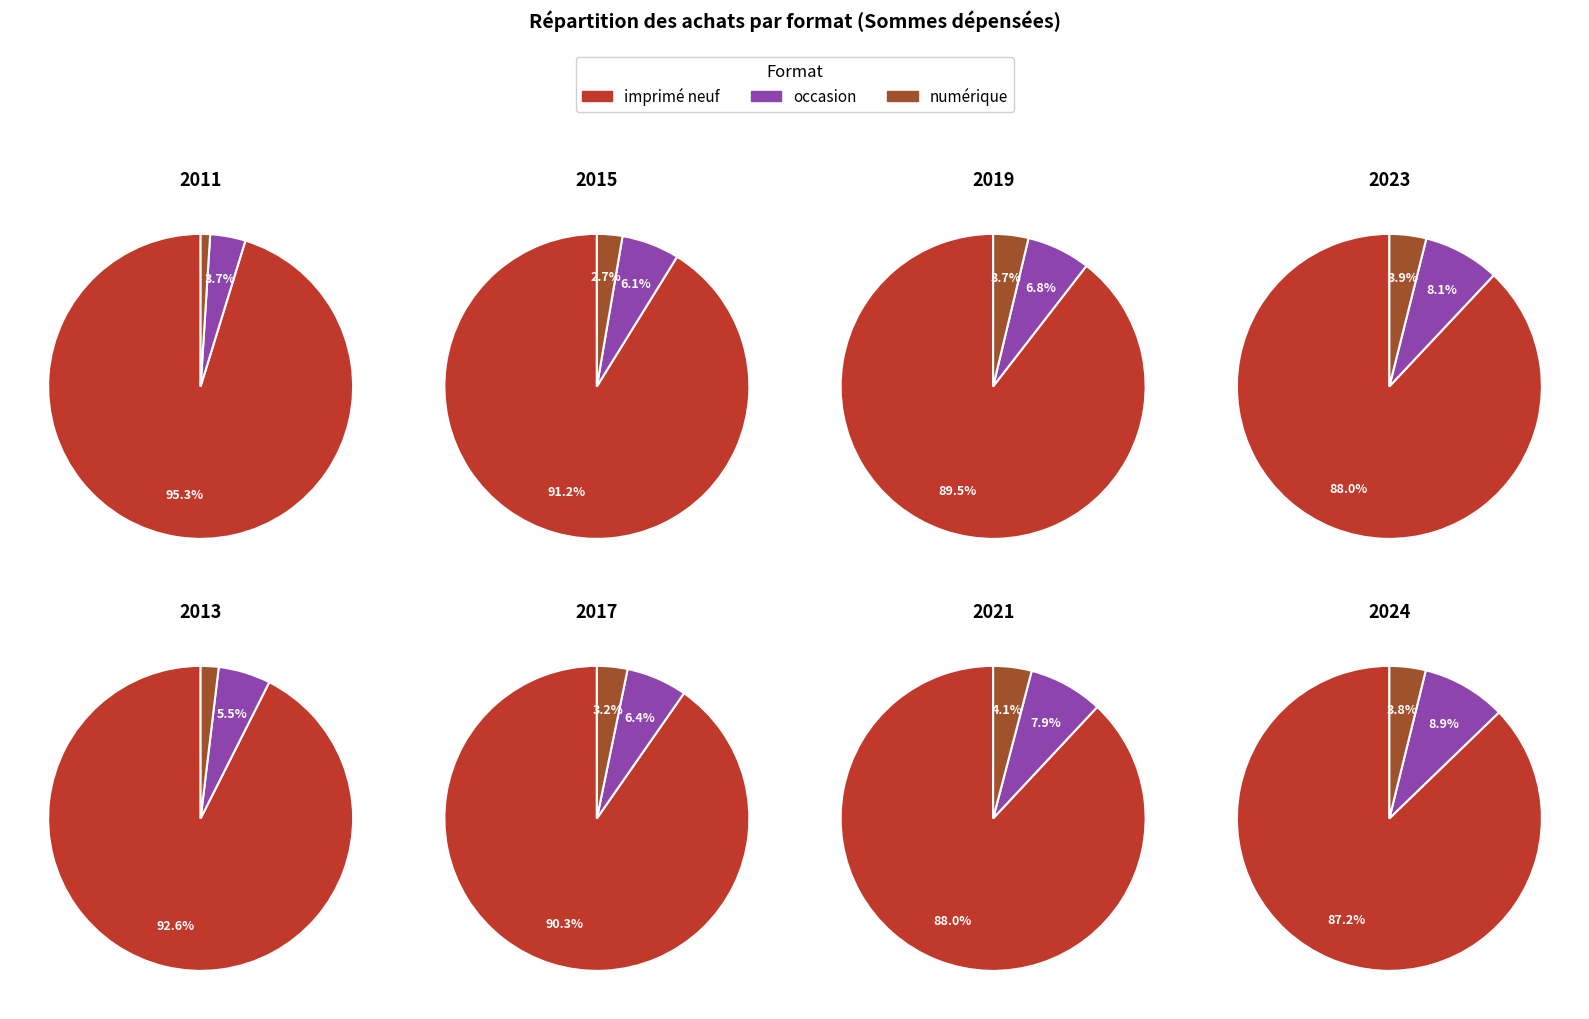

To the nearest percent, what percentage of the pie is 9?

7%